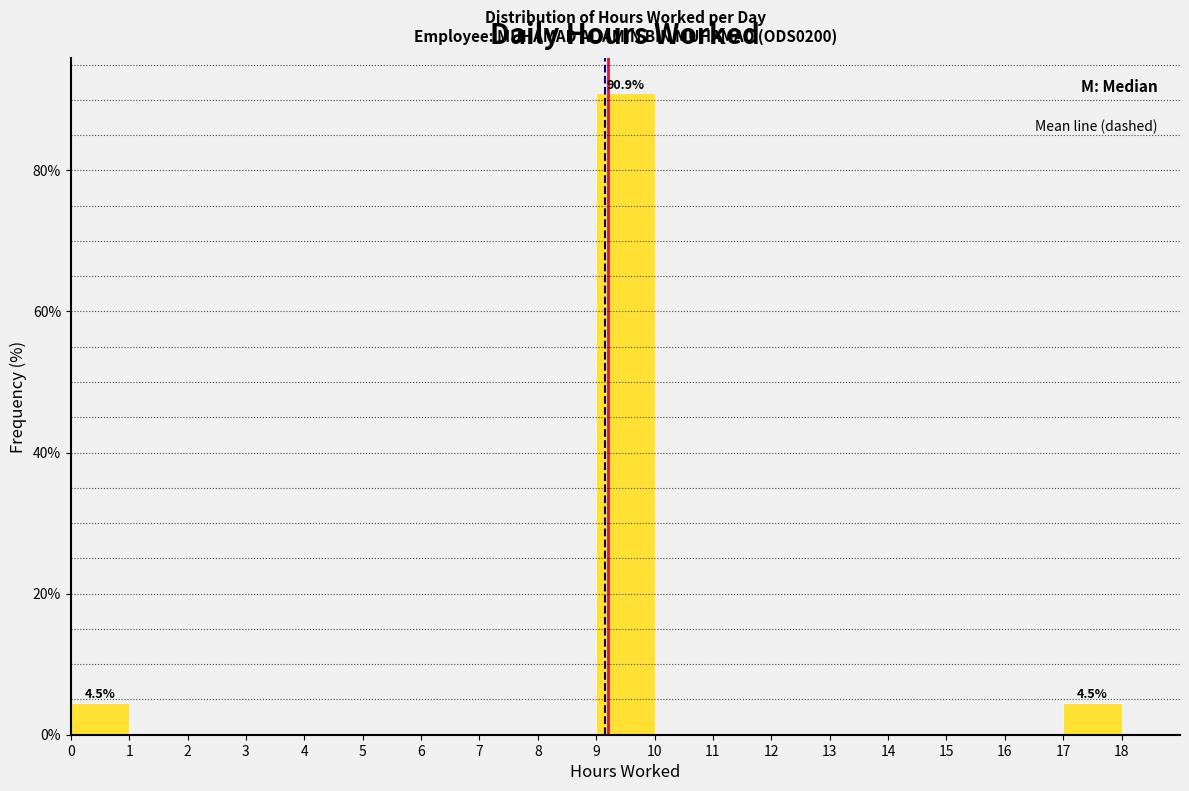

Which range on the x-axis has the tallest bar?

9 to 10